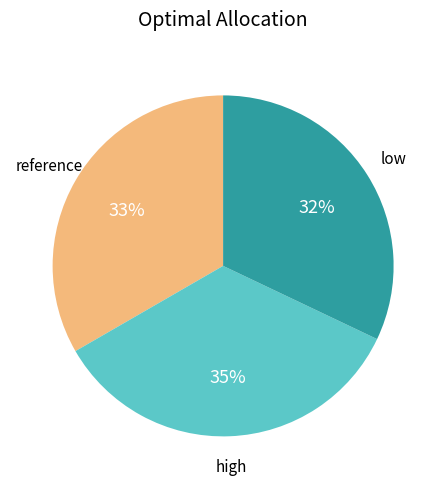

Is the sum of reference and low greater than half?

Yes